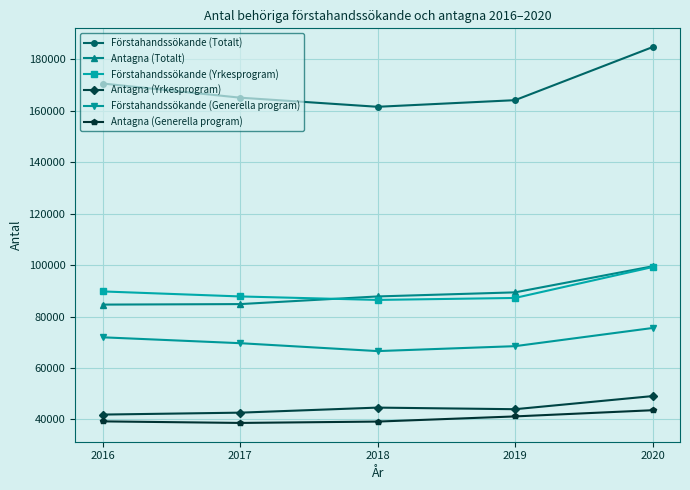

True or false: Antagna (Totalt) and Antagna (Generella program) cross at least once.

False